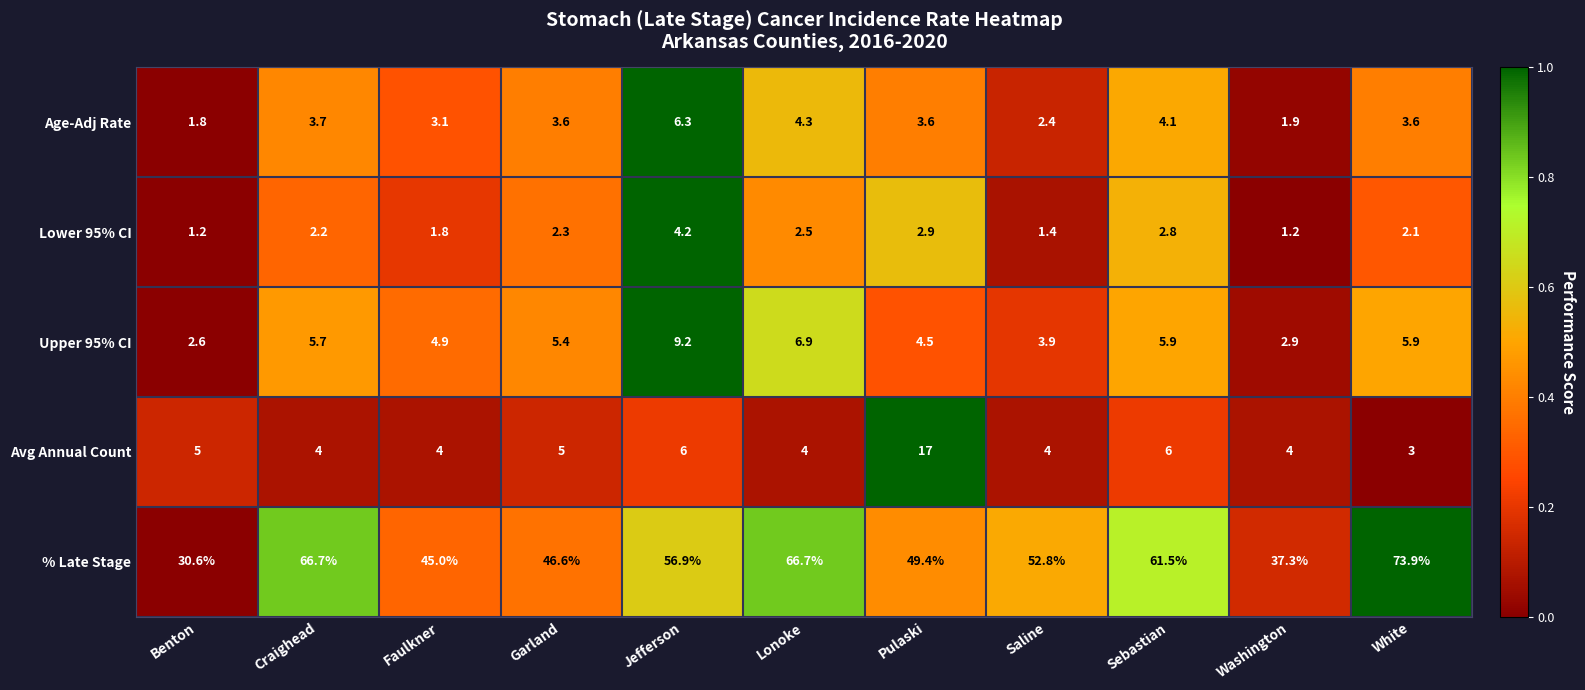

Which series has the widest spread of values?

% Late Stage